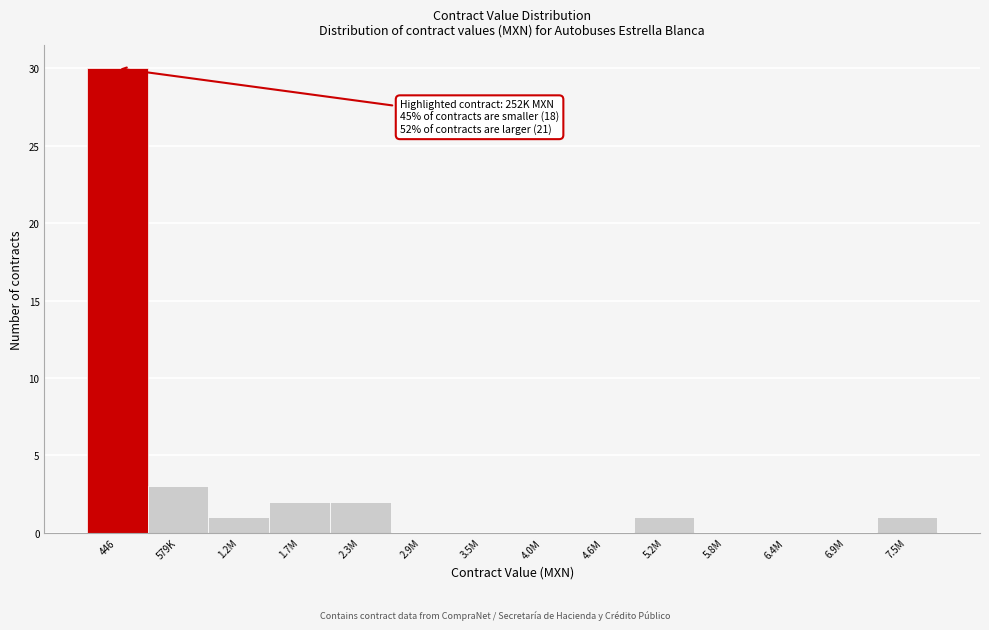

Reading left to right, what are all the values shown in this chart?

446=30	579K=3	1.2M=1	1.7M=2	2.3M=2	2.9M=0	3.5M=0	4.0M=0	4.6M=0	5.2M=1	5.8M=0	6.4M=0	6.9M=0	7.5M=1